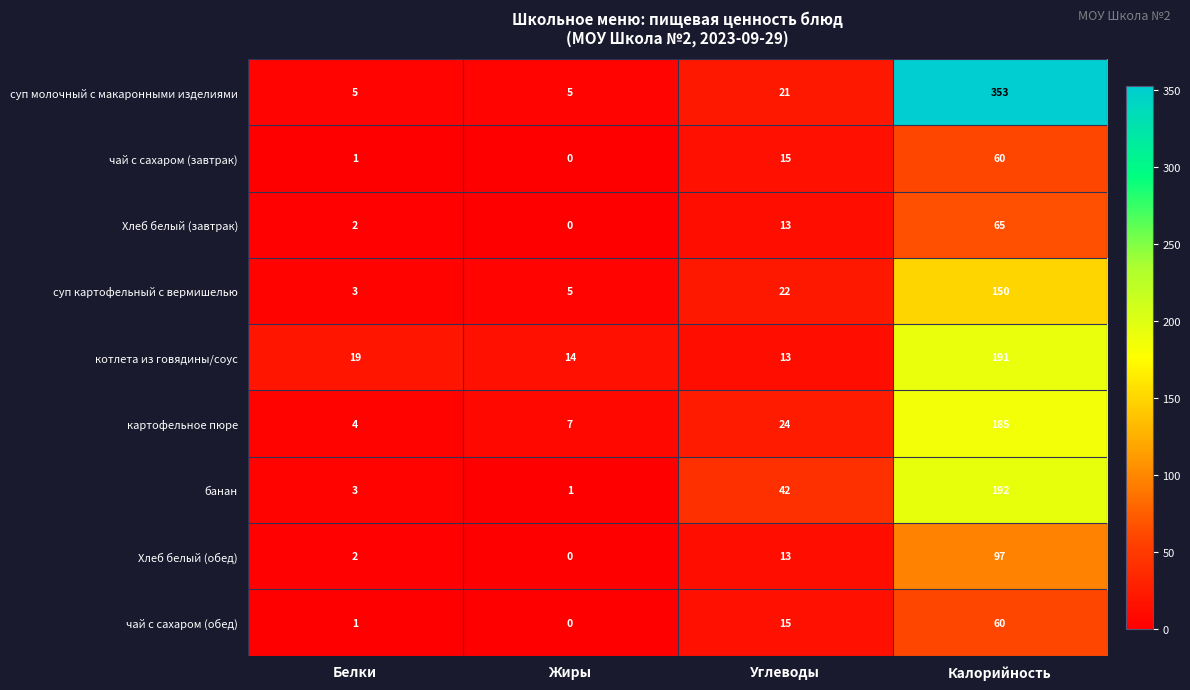

Where is банан nearest to the value 96?

Углеводы